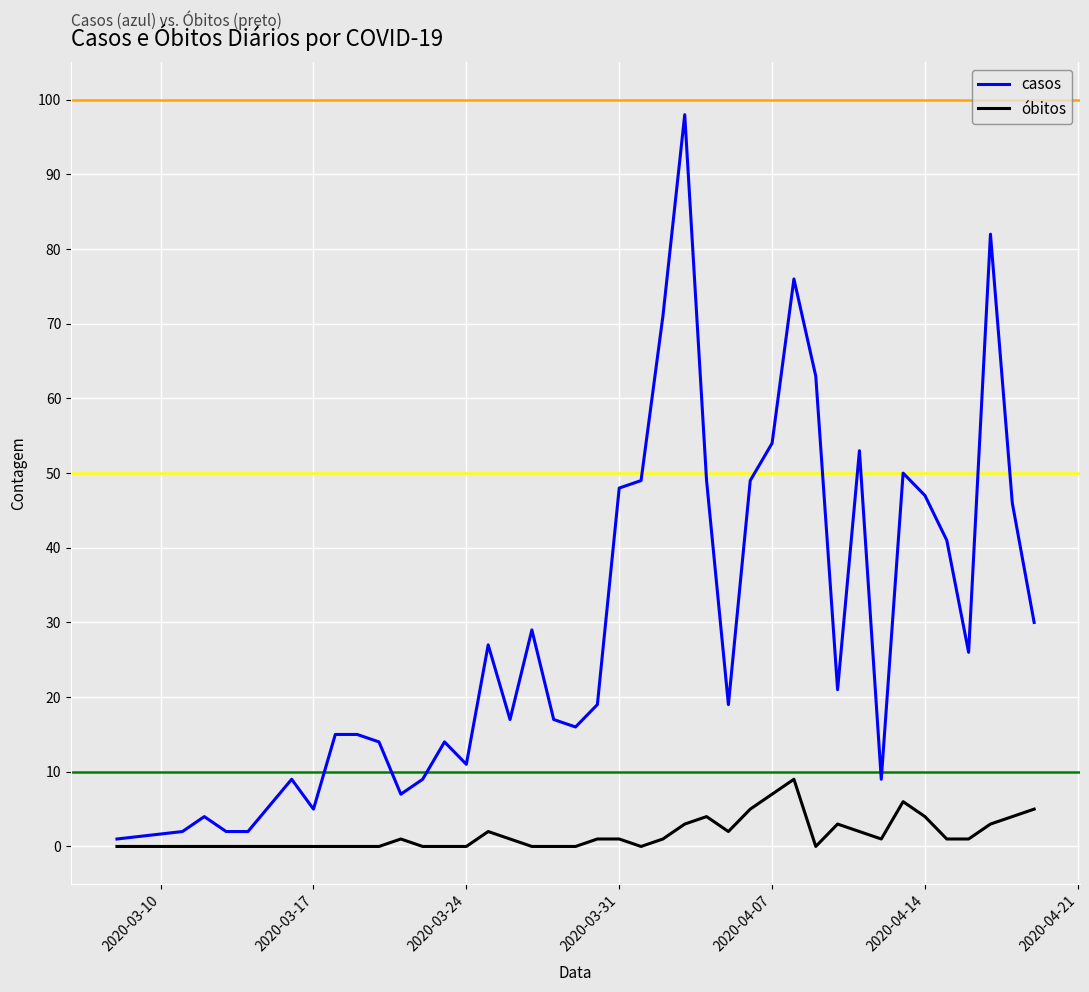

Which series has the widest spread of values?

casos